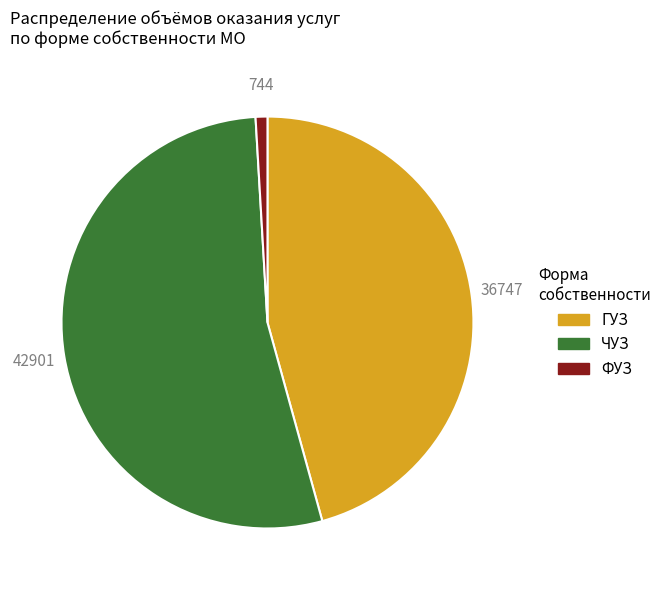

Rank the categories by value from highest to lowest.

ЧУЗ, ГУЗ, ФУЗ